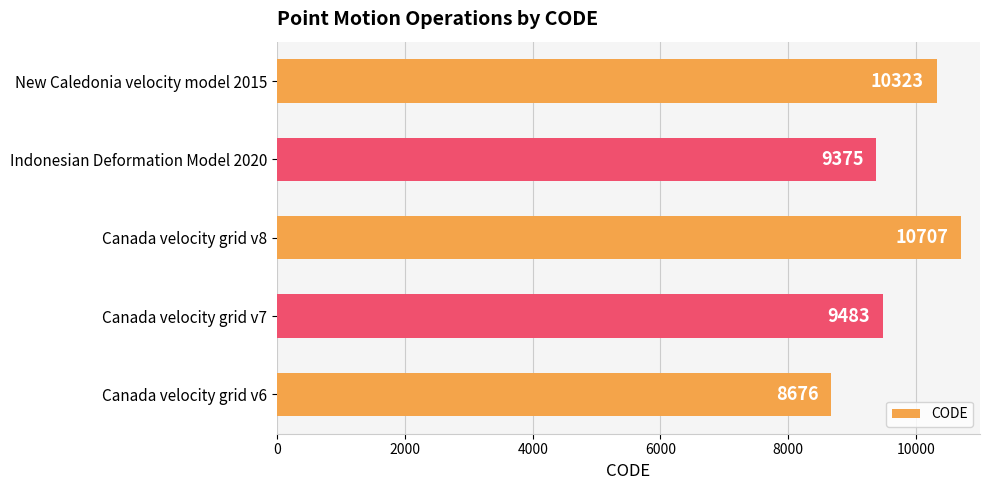

List the labels in order of value, smallest first.

Canada velocity grid v6, Indonesian Deformation Model 2020, Canada velocity grid v7, New Caledonia velocity model 2015, Canada velocity grid v8